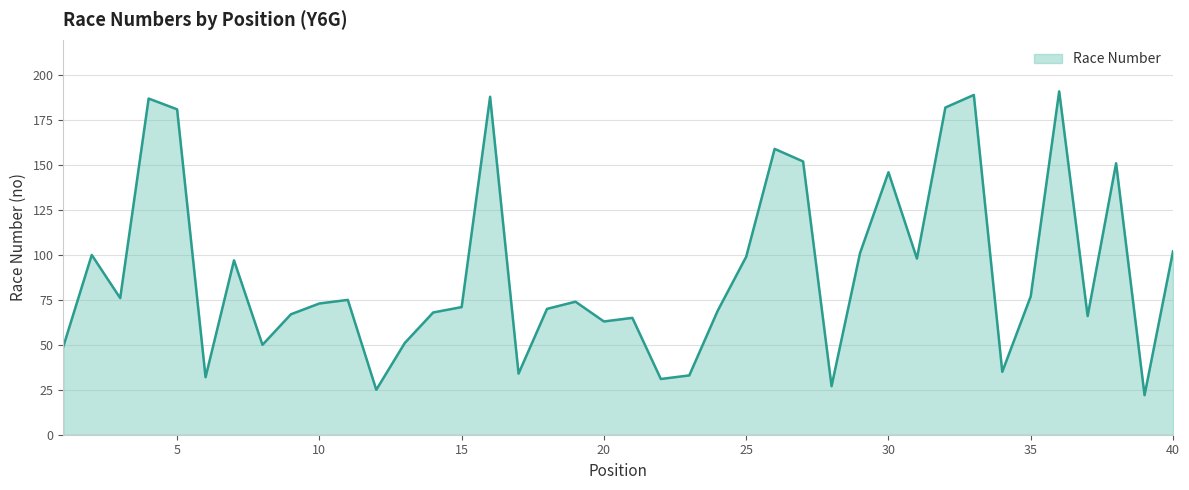

What is the minimum value shown in the chart?

22